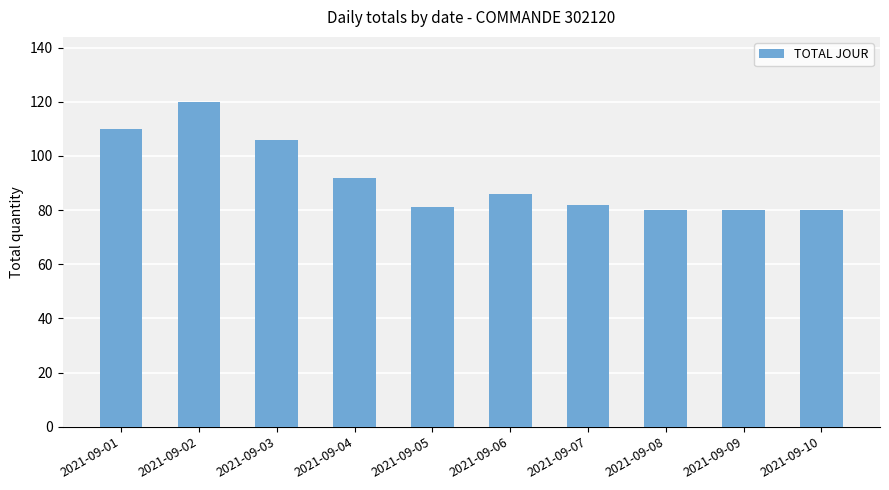

What is the change in value from 2021-09-03 to 2021-09-04?

-14